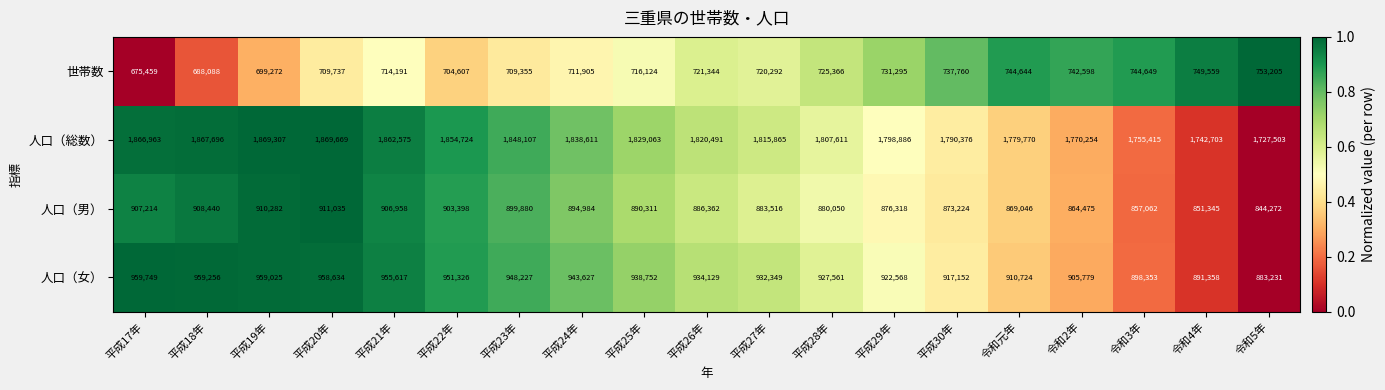

The 人口（総数） series shows 1779770 at 令和元年. True or false?

True